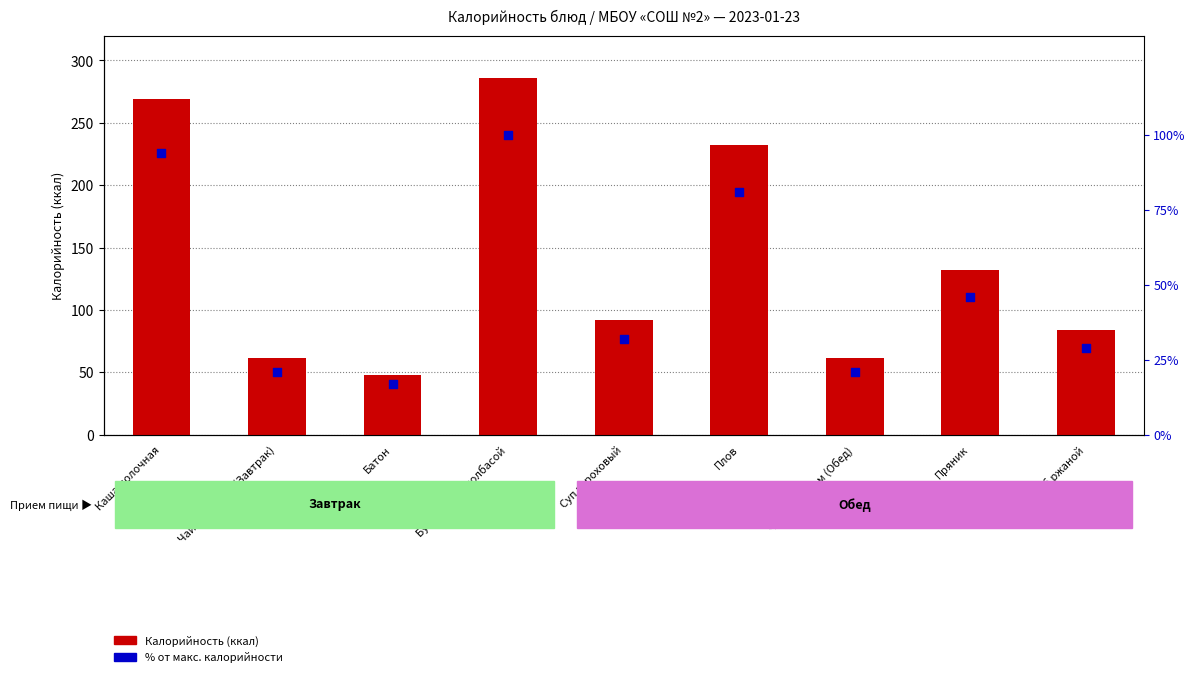

What is the total value across all series at Каша молочная?

363